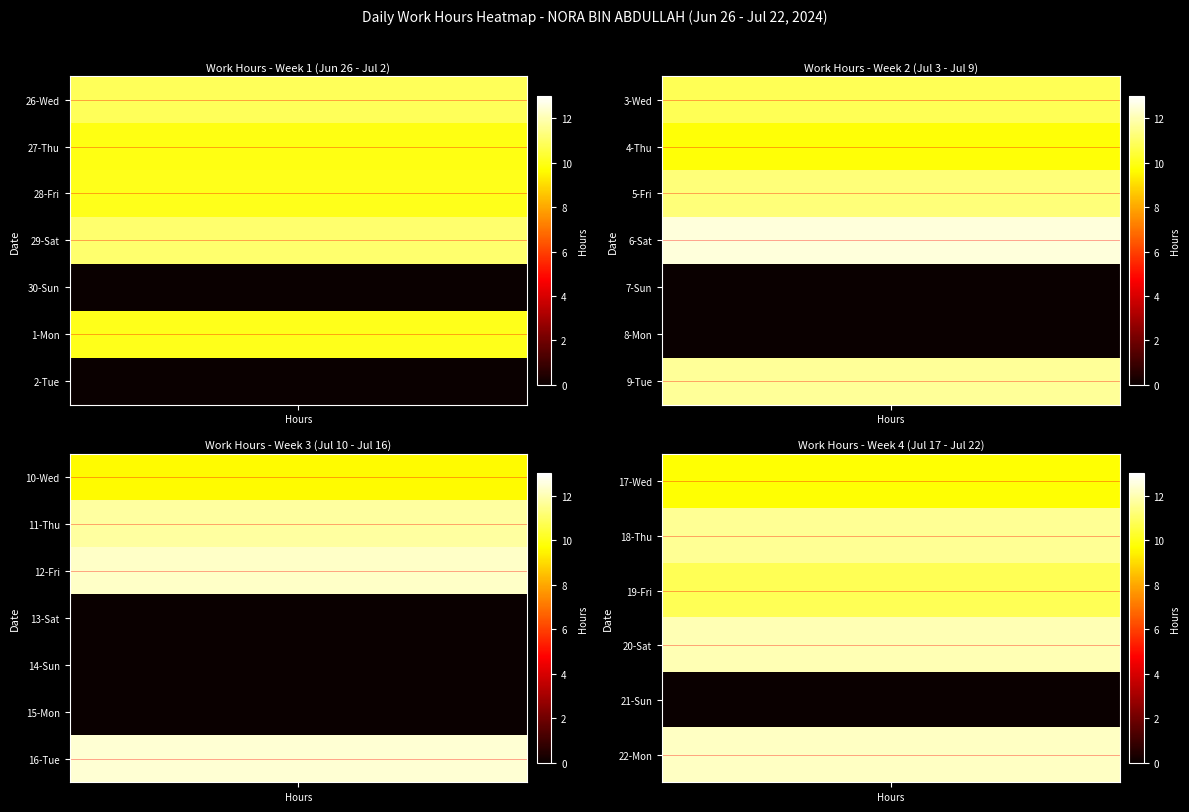

Rank the categories by value from lowest to highest.

30-Sun, 2-Tue, 7-Sun, 8-Mon, 13-Sat, 14-Sun, 15-Mon, 21-Sun, 10-Wed, 17-Wed, 4-Thu, 27-Thu, 1-Mon, 28-Fri, 3-Wed, 19-Fri, 26-Wed, 29-Sat, 5-Fri, 18-Thu, 9-Tue, 11-Thu, 20-Sat, 22-Mon, 12-Fri, 16-Tue, 6-Sat